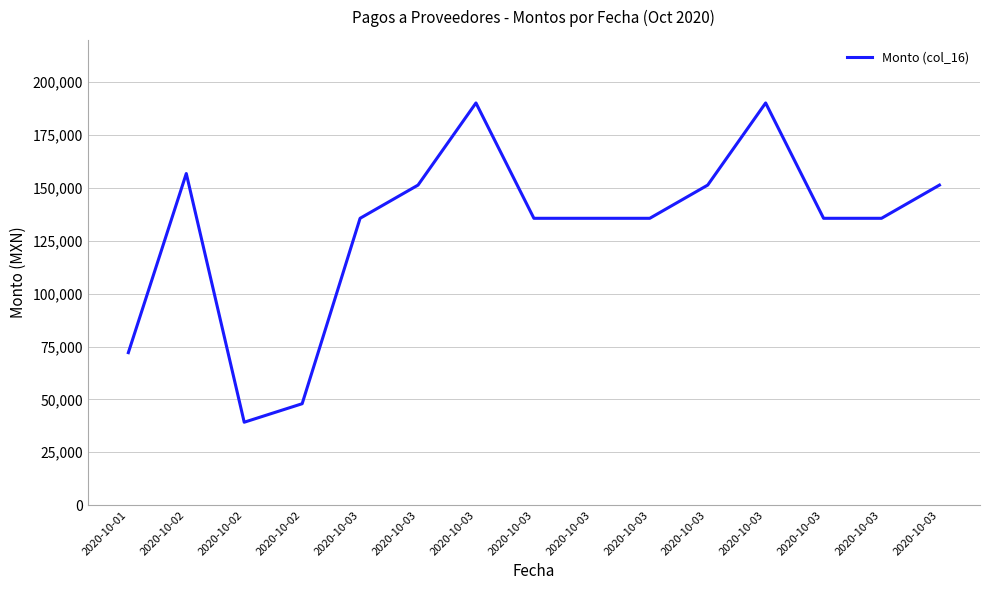

How many lines are shown in the chart?

1